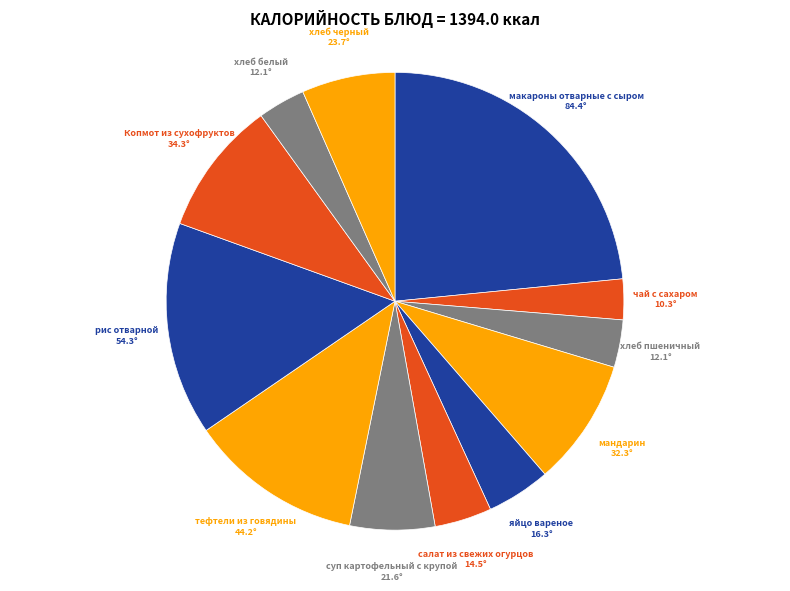

What is the largest slice in the pie chart?

макароны отварные с сыром